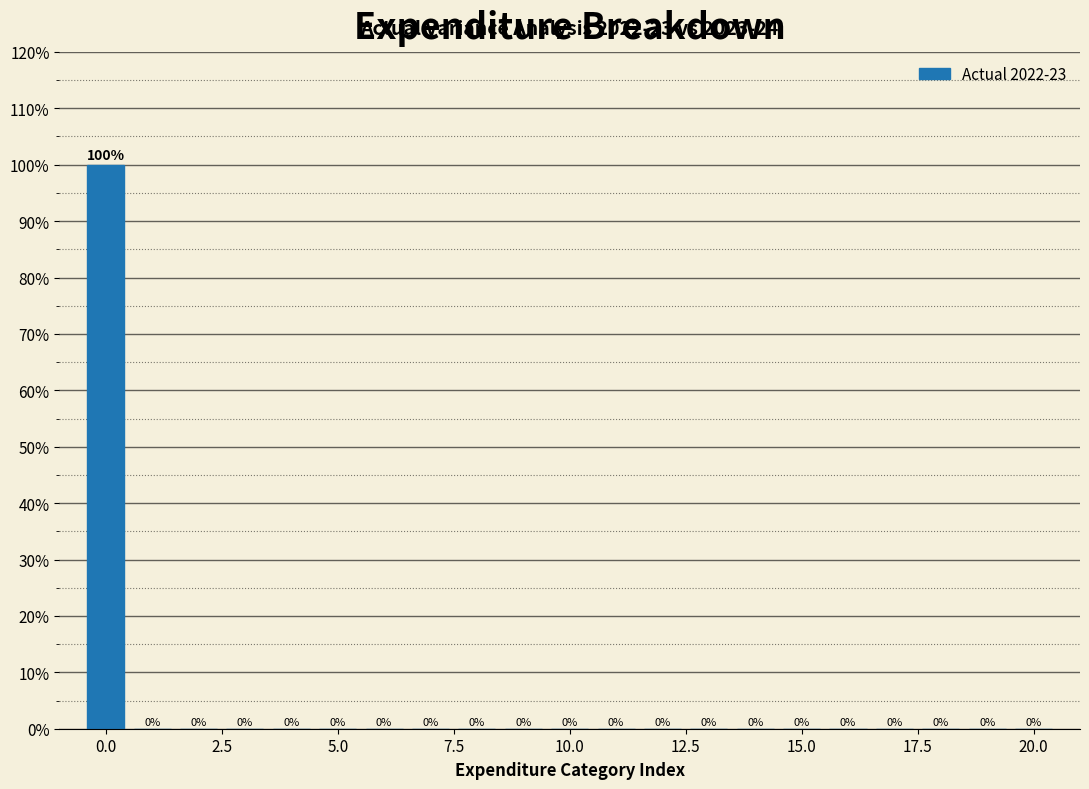

Read against the x-axis, roughly where is the centre of the tallest bar?

0.0